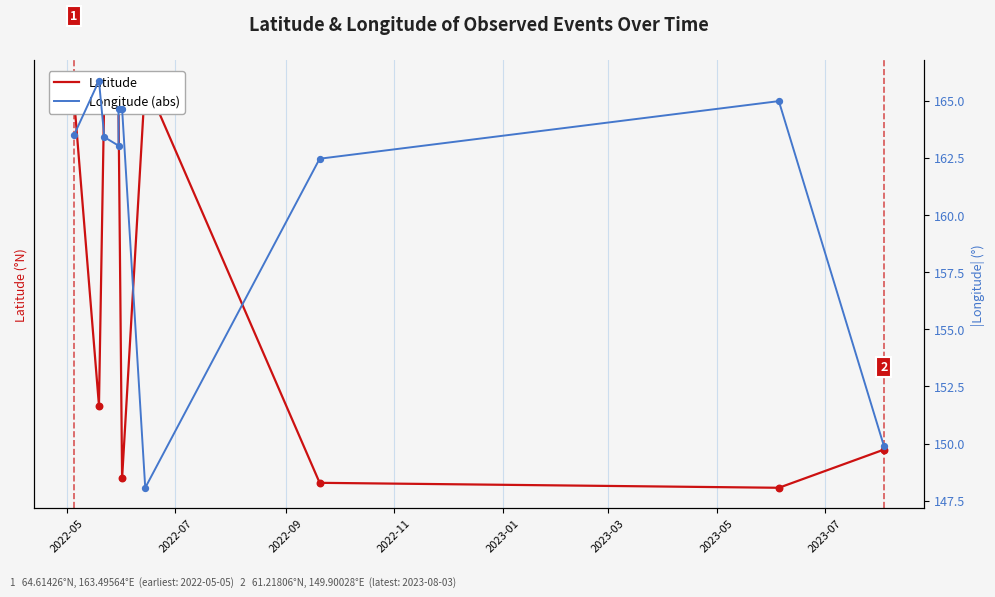

What is the total value across all series at 2022-07?

227.5